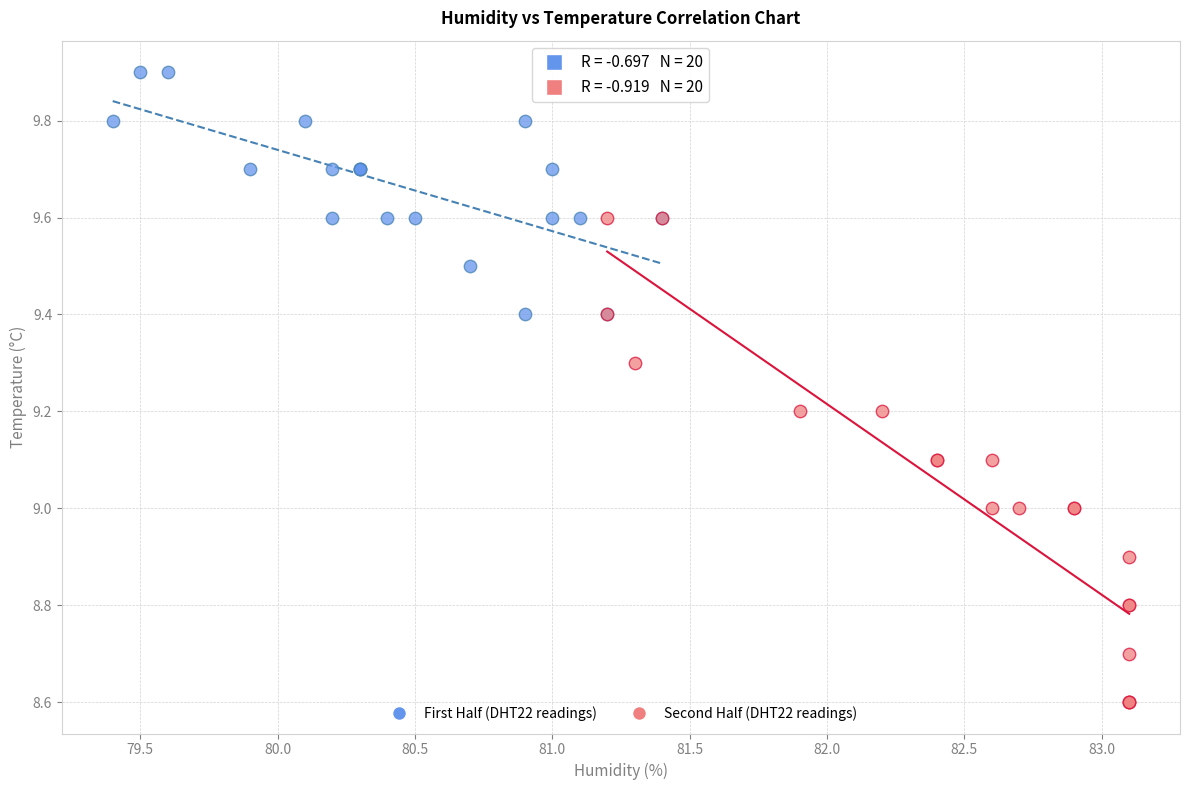

Which series reaches the minimum Y coordinate?

Second Half (DHT22 readings)